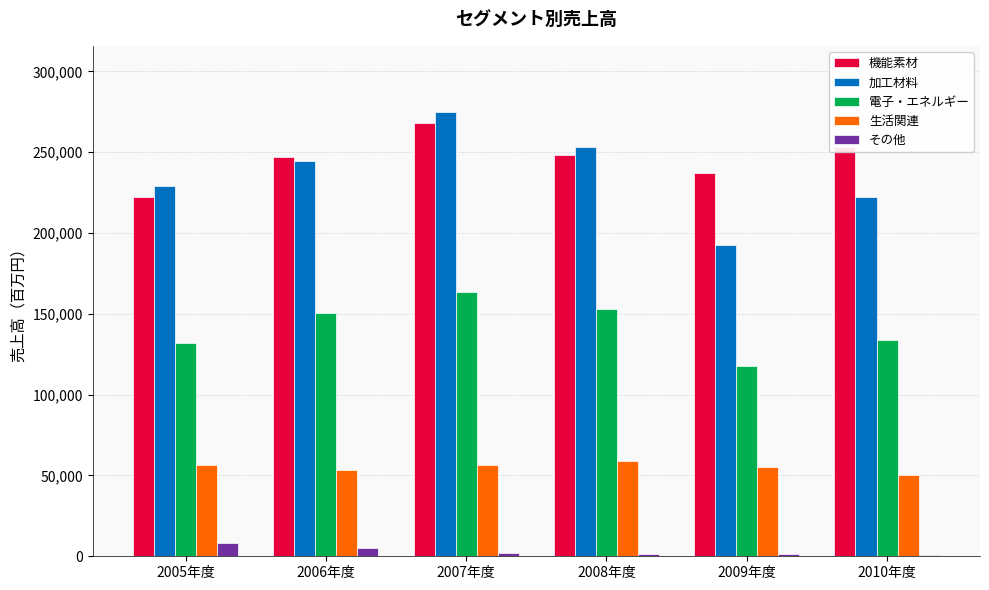

The value of 生活関連 at 2007年度 is 13336. True or false?

False